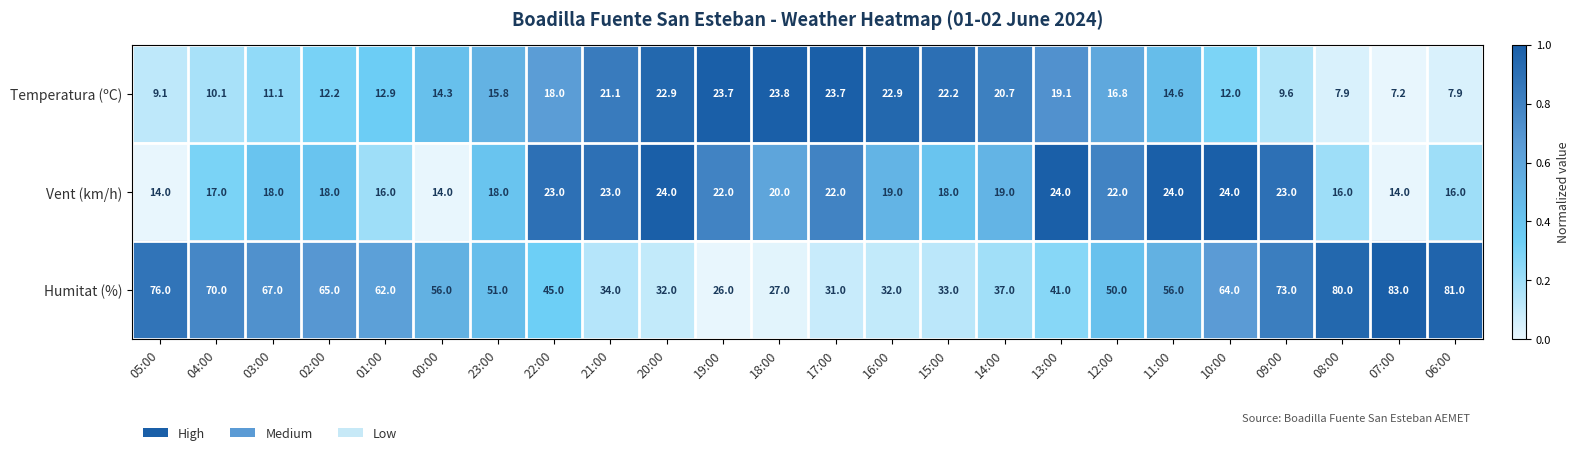

The value of Vent (km/h) at 06:00 is 23.1. True or false?

False